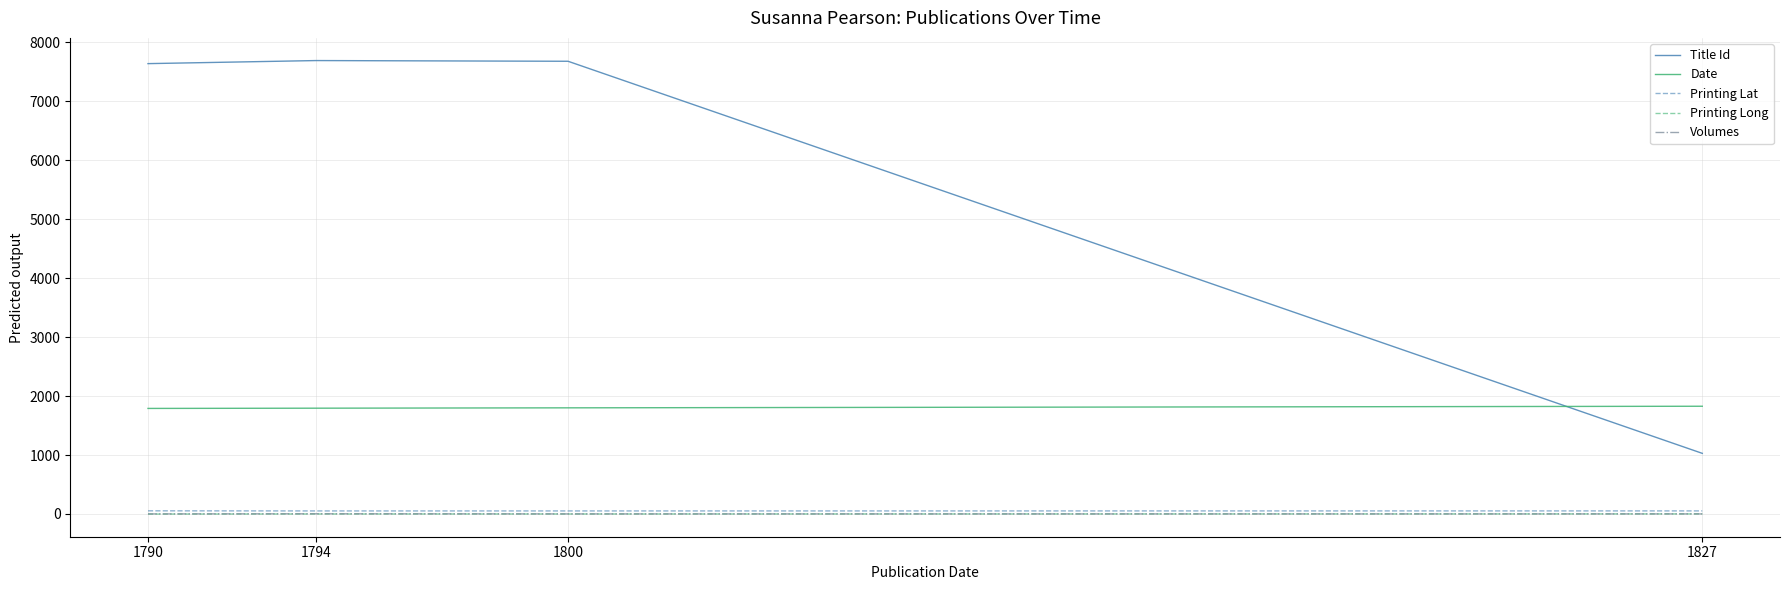

Which series has the largest range (max minus min)?

Title Id